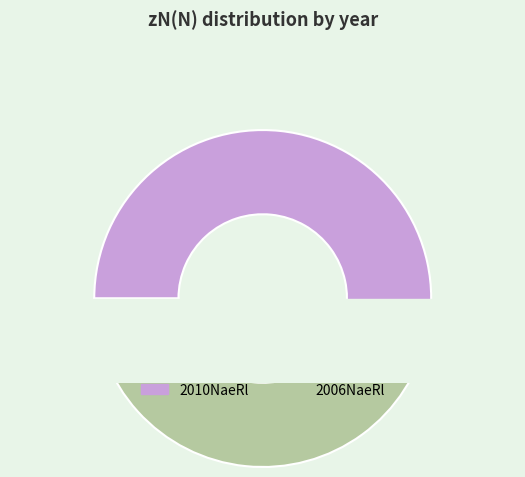

What percentage do 2006 and 2010 together represent?

100.0%